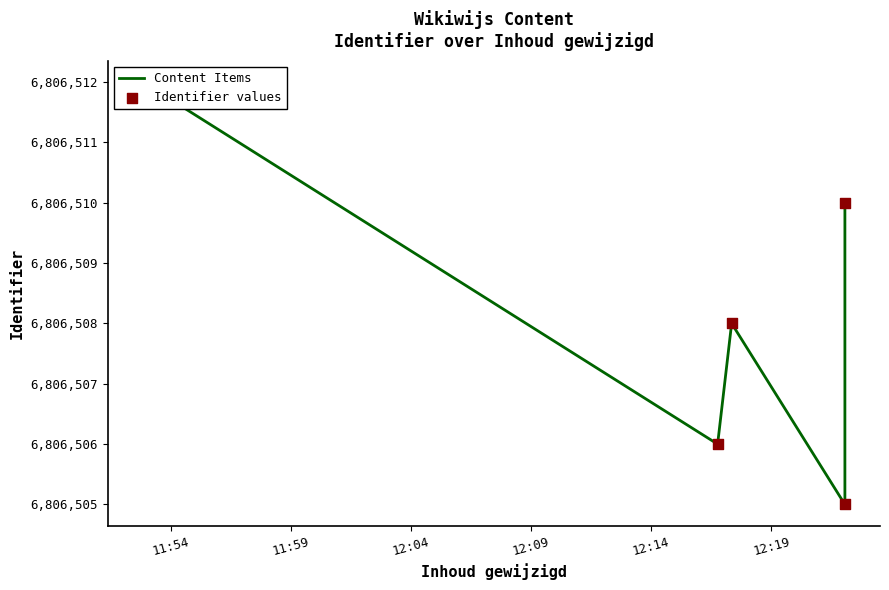

At which category is the sum across all series the highest?

11:54